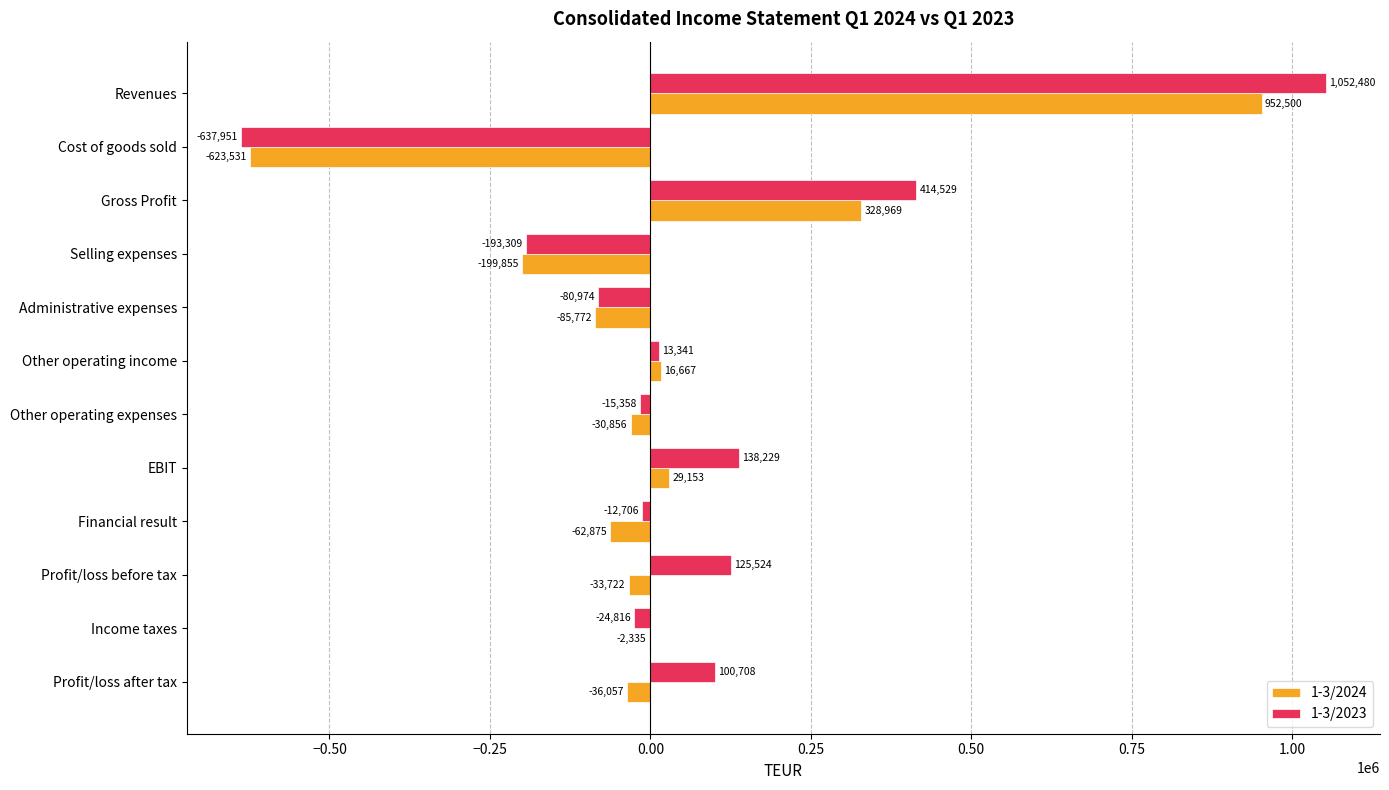

What is the maximum value for 1-3/2024?

952500.0